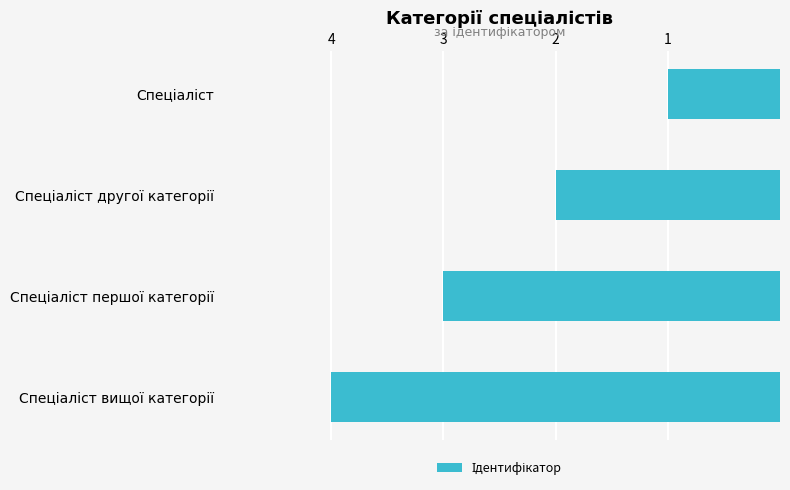

What is the sum of all values?

10